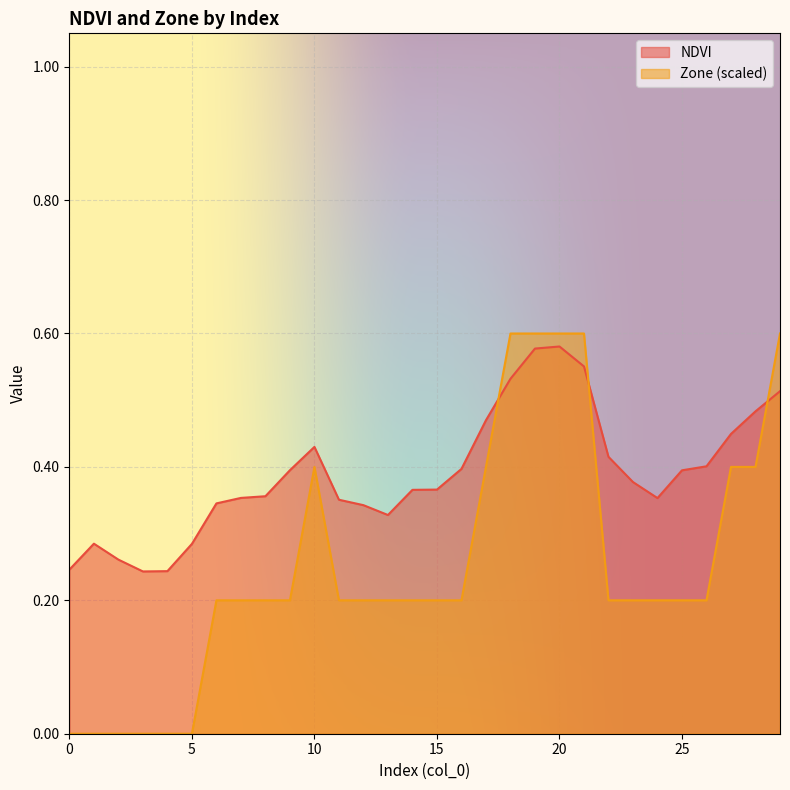

What is the total value across all series at 24?

0.6